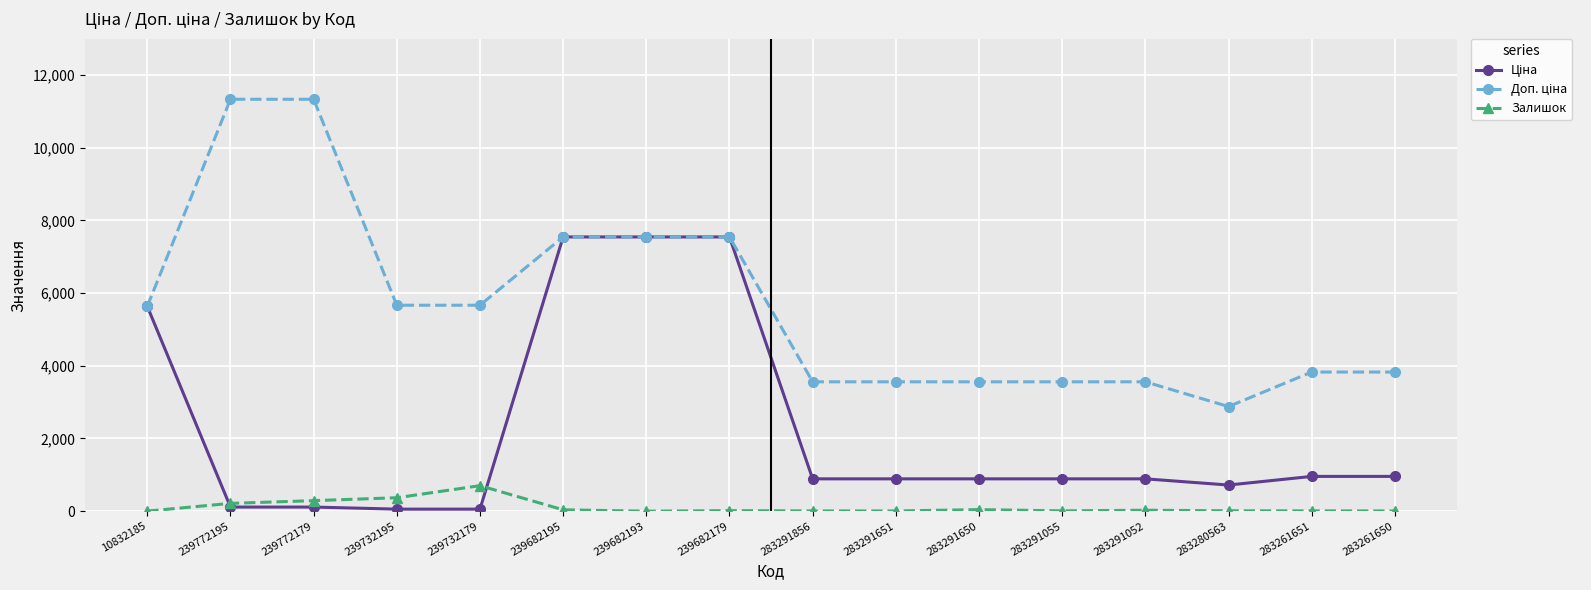

What is the value of the Залишок point at the 1st from the left?

2.0